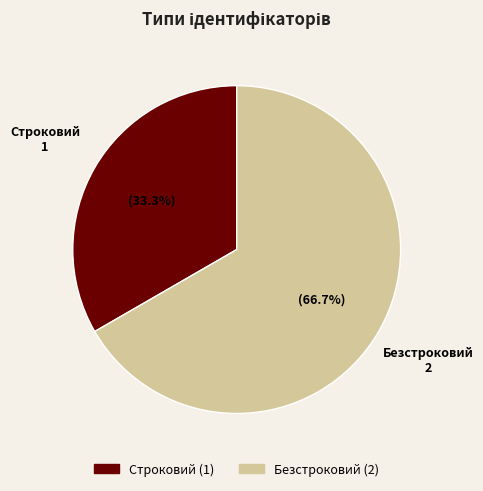

Which category has the smallest portion of the pie?

Строковий